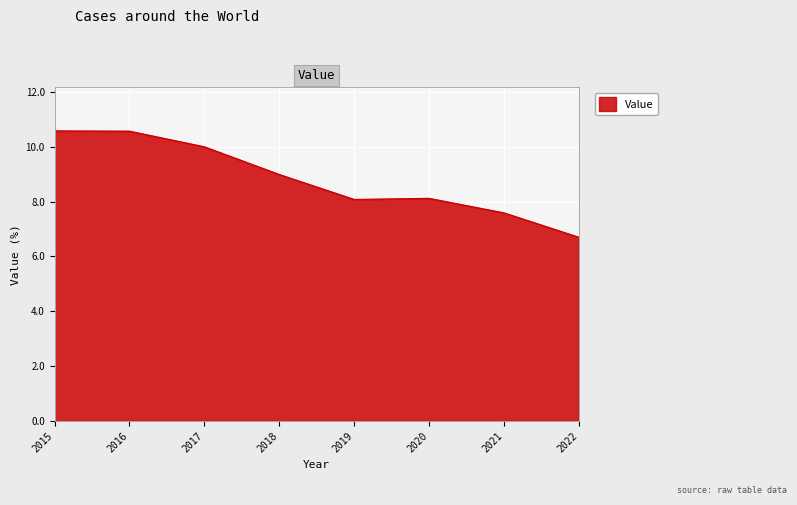

Which has a higher value, 2018 or 2015?

2015